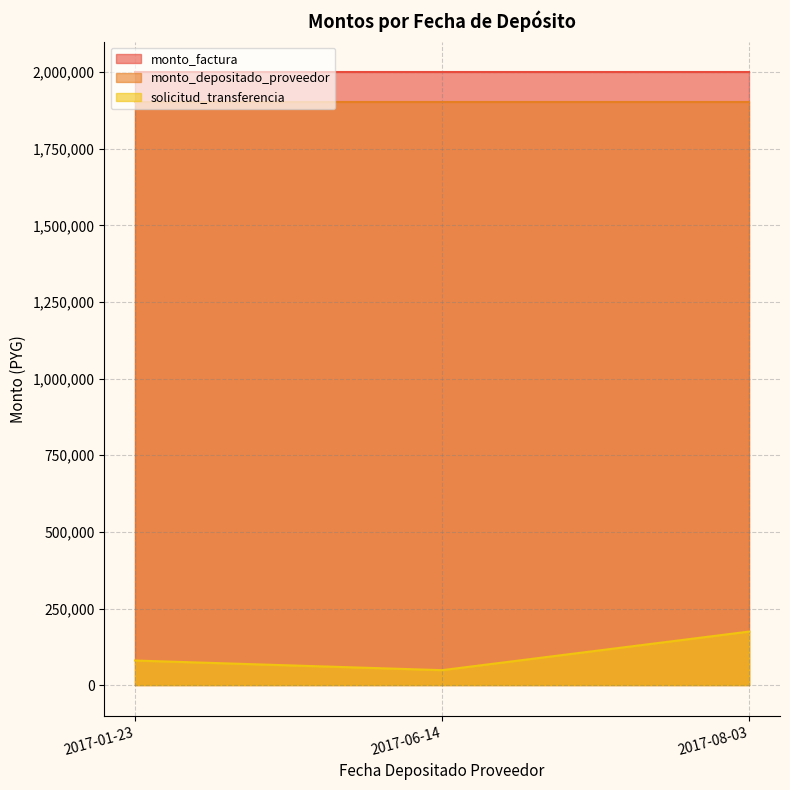

At which label is monto_factura closest to 2000000?

2017-01-23